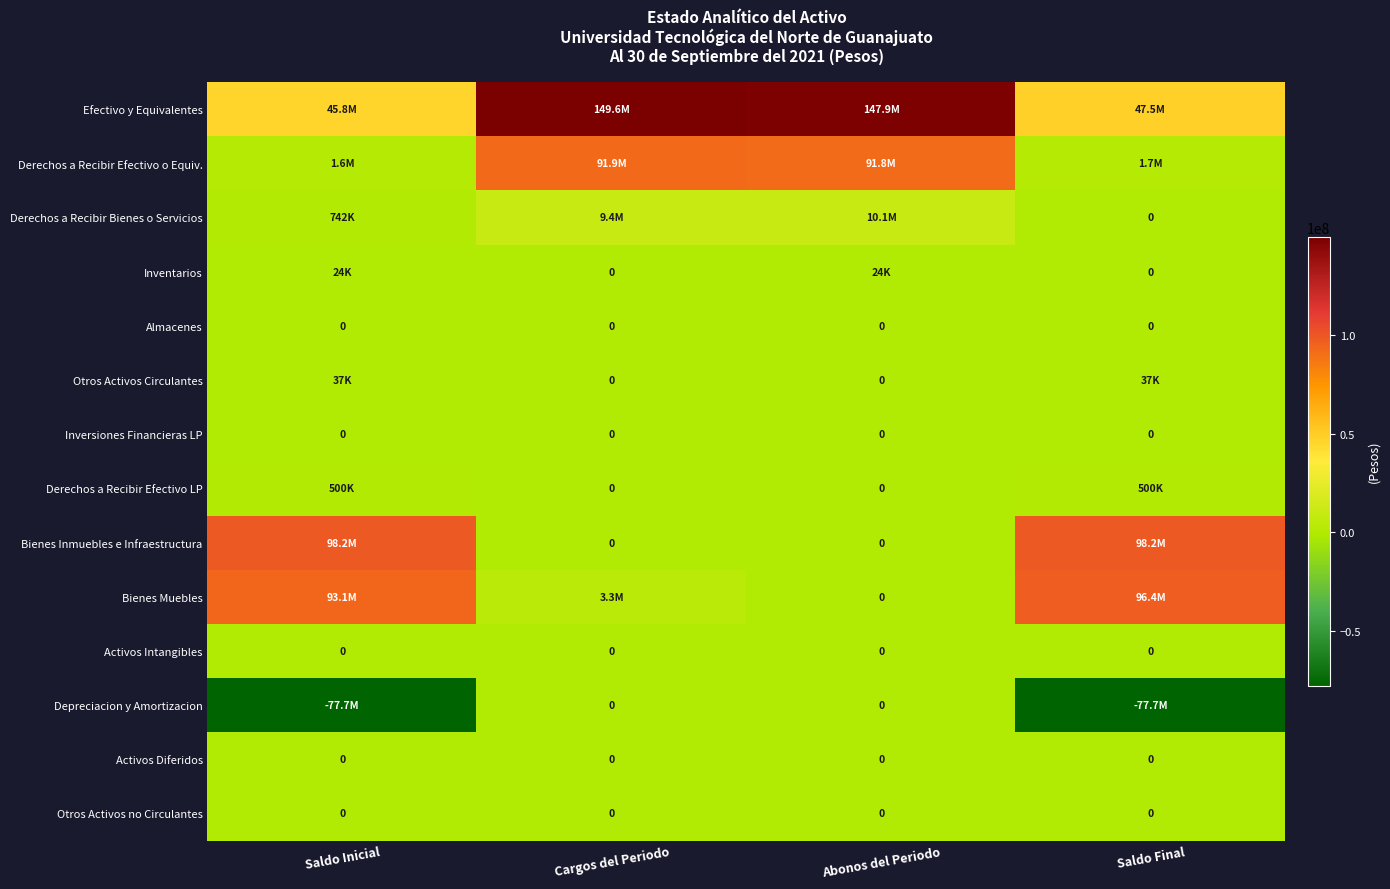

The value of Bienes Muebles at Cargos del Periodo is 5099570.4. True or false?

False